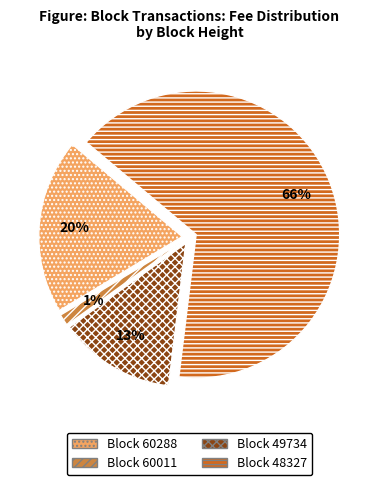

To the nearest percent, what is the average slice percentage?

25%